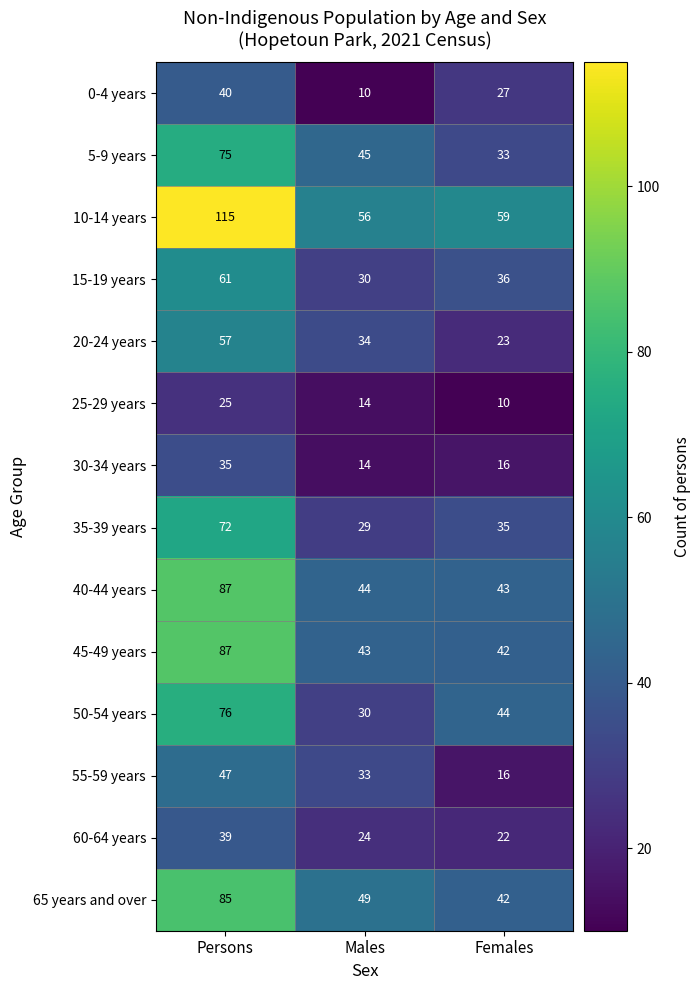

Which series has the largest range (max minus min)?

10-14 years